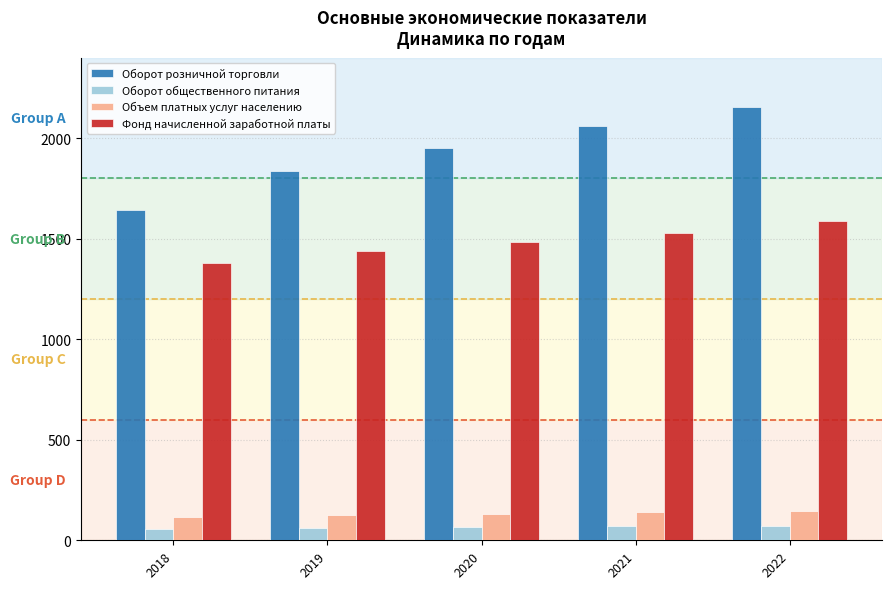

What is the total value across all series at 2018?

3197.2